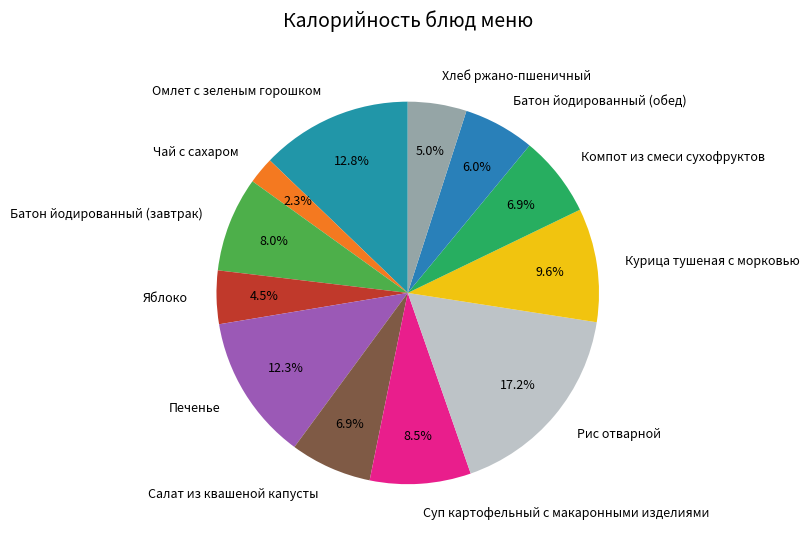

What is the smallest slice in the pie chart?

Чай с сахаром